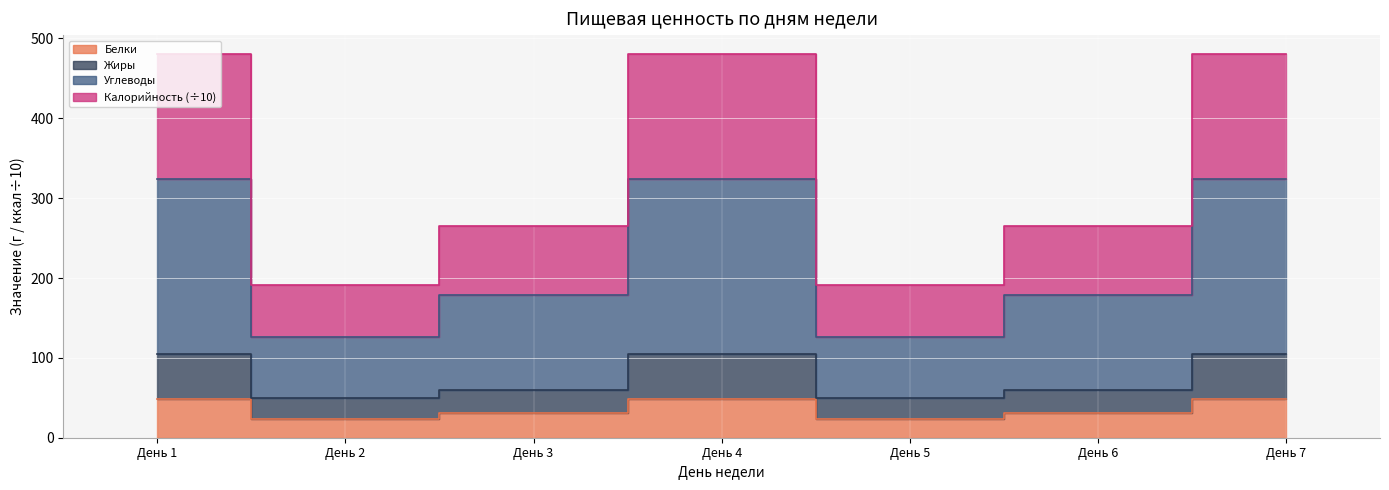

At which label does Калорийность (÷10) first exceed 265?

День 1